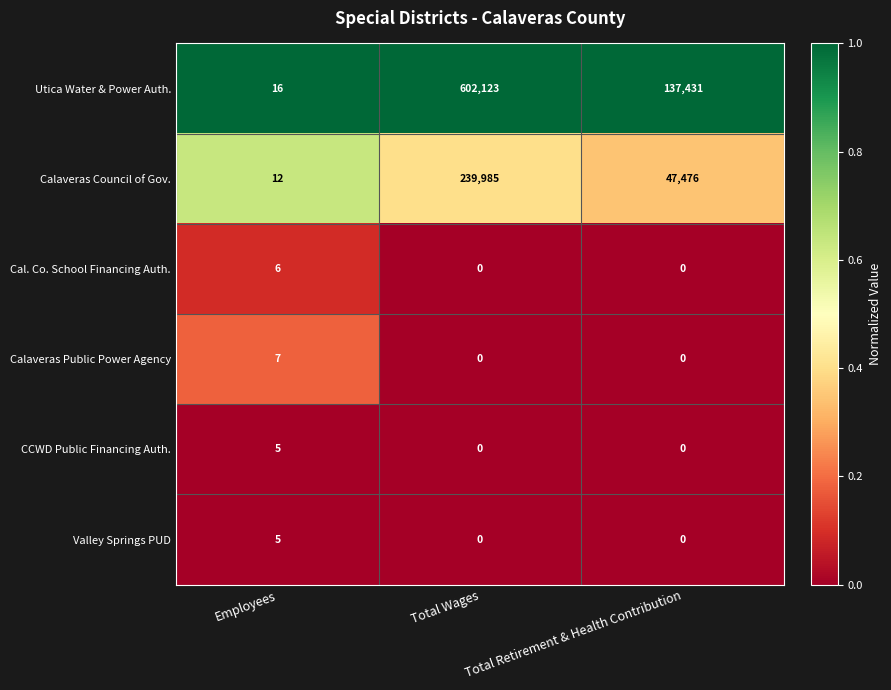

Which category has the highest value in the CCWD Public Financing Auth. series?

Employees